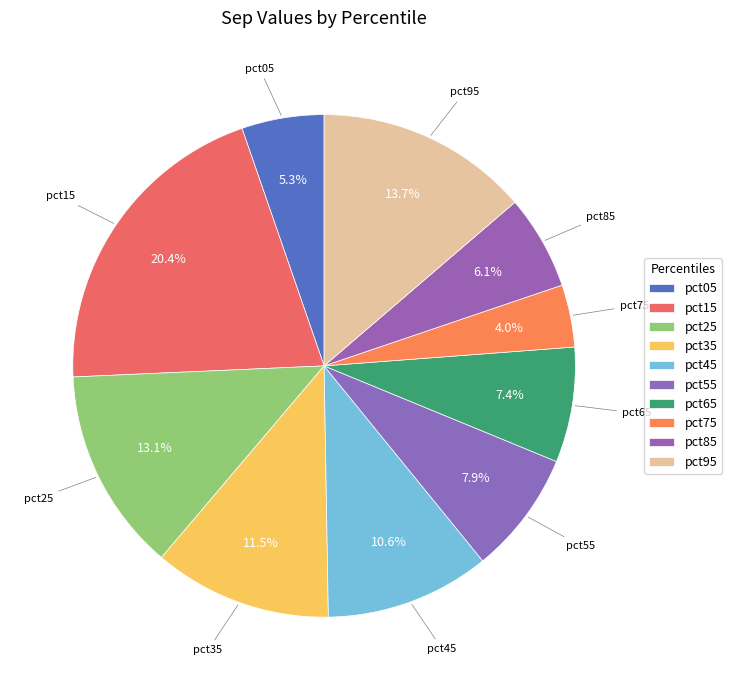

To the nearest percent, what percentage of the pie is pct25?

13%